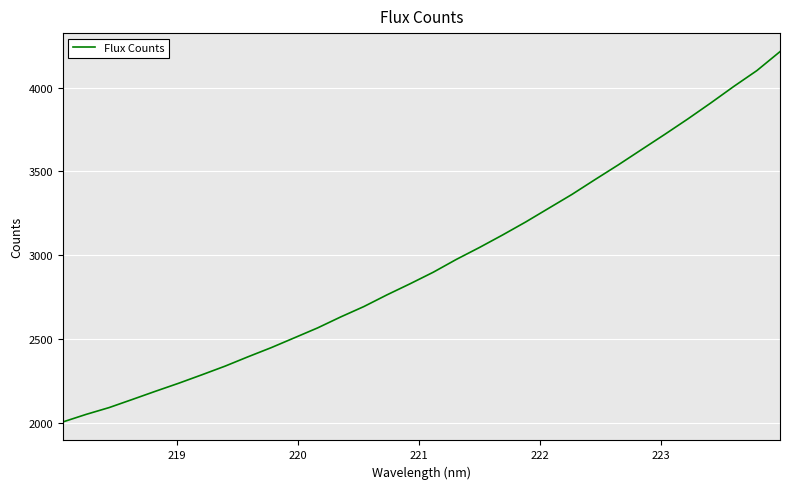

What is the minimum value shown in the chart?

2003.8